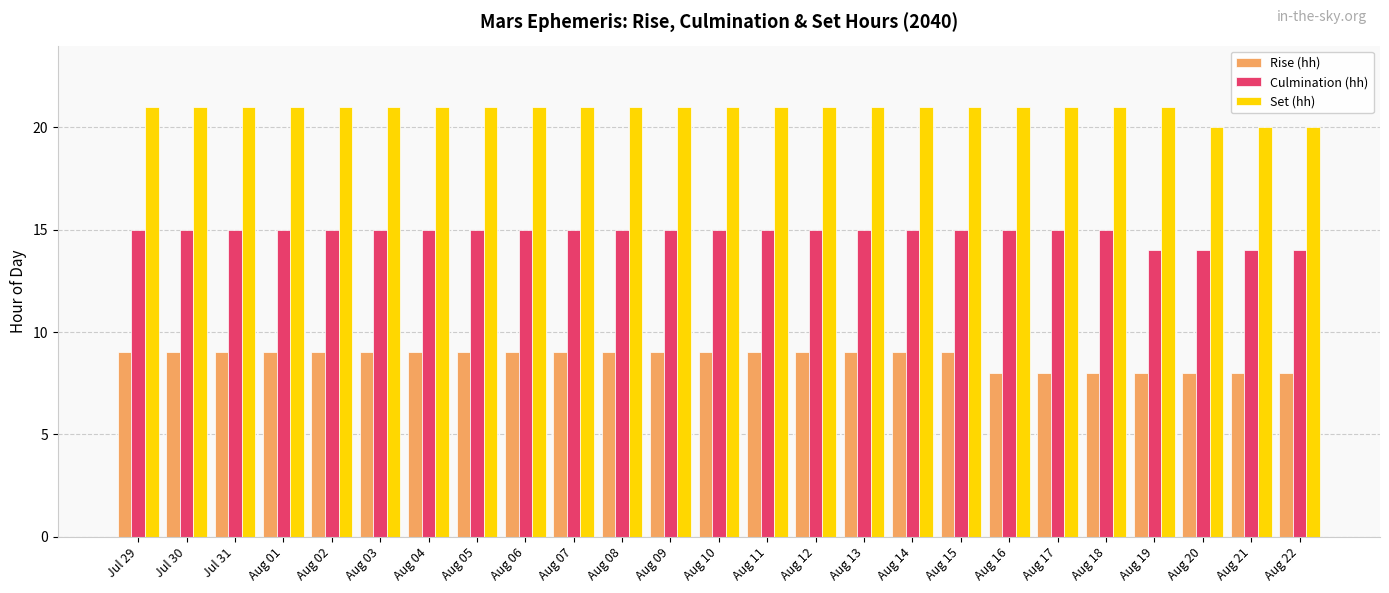

At how many categories does at least one series exceed 13?

25